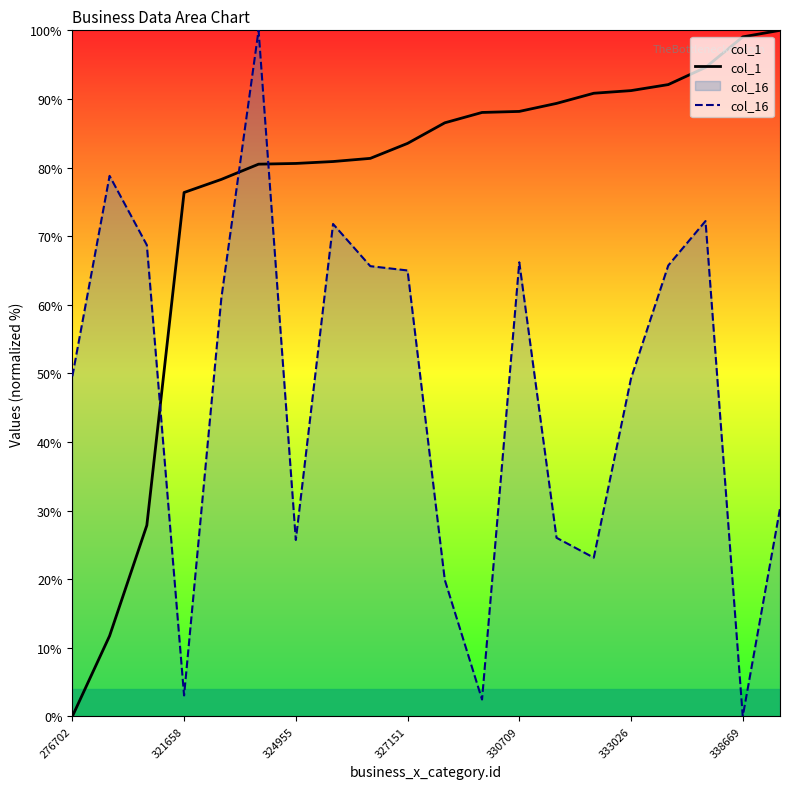

Which series has the largest total across all categories?

col_1